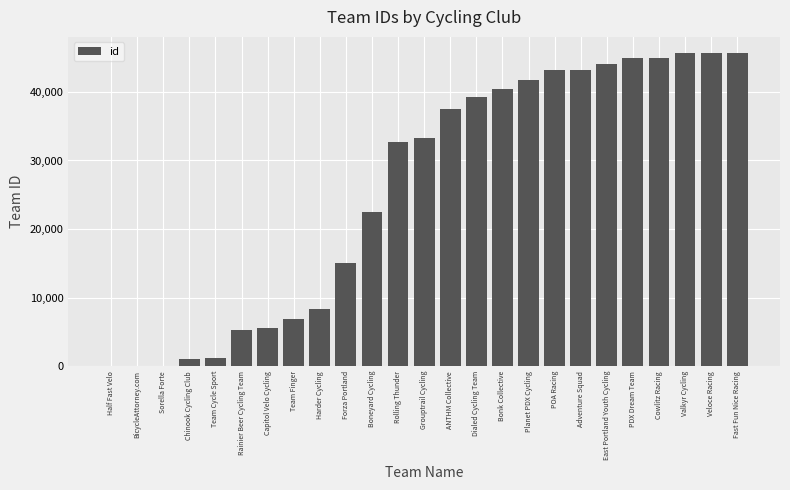

True or false: the data shows 4647 at Harder Cycling.

False